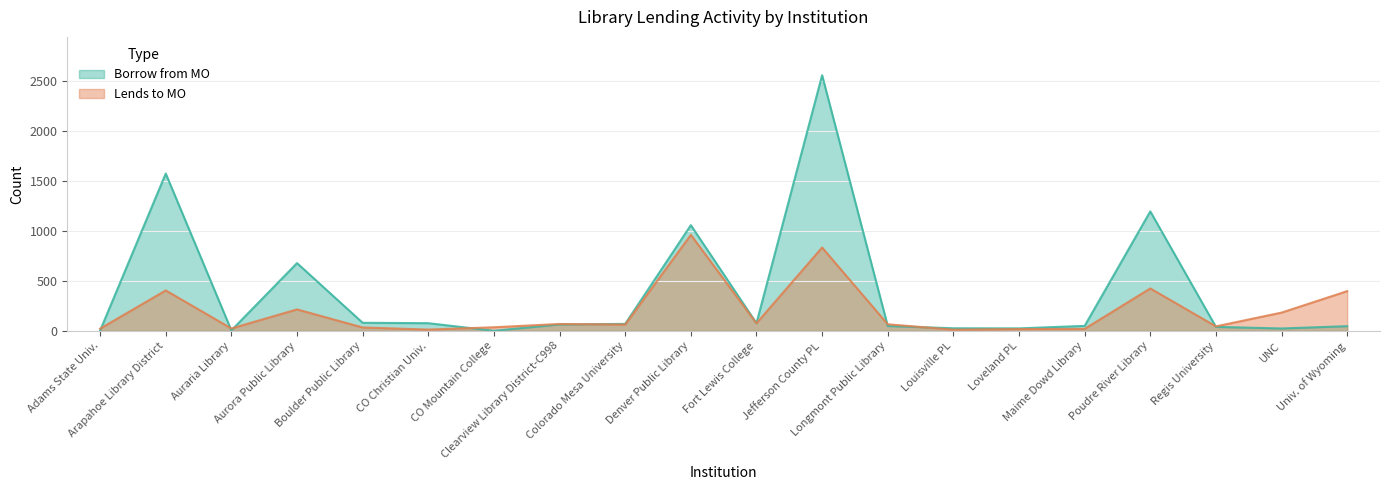

At which label is Borrow from MO closest to 1281?

Poudre River Library